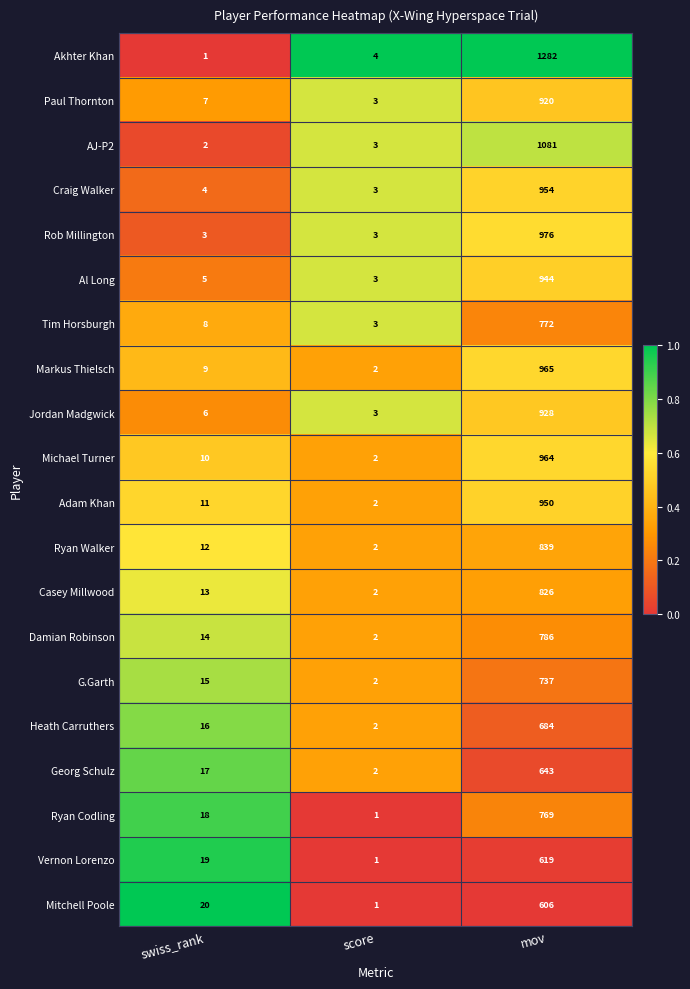

Which category has the highest value in the AJ-P2 series?

mov